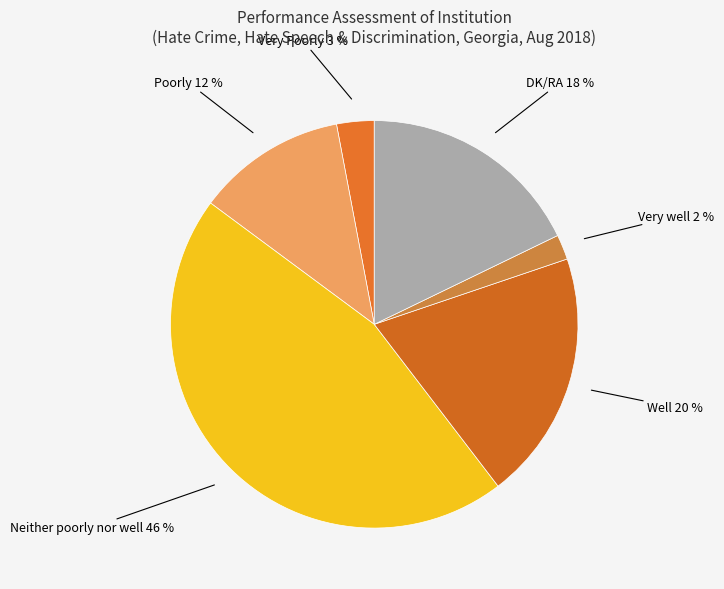

How many slices are in this pie chart?

6